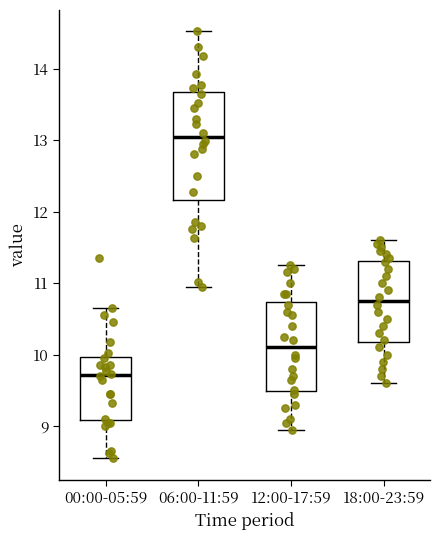

Where does the upper whisker of the box for 12:00-17:59 end on the y-axis? The values are not printed on the chart, so give them approximately, as read against the axis.

11.3